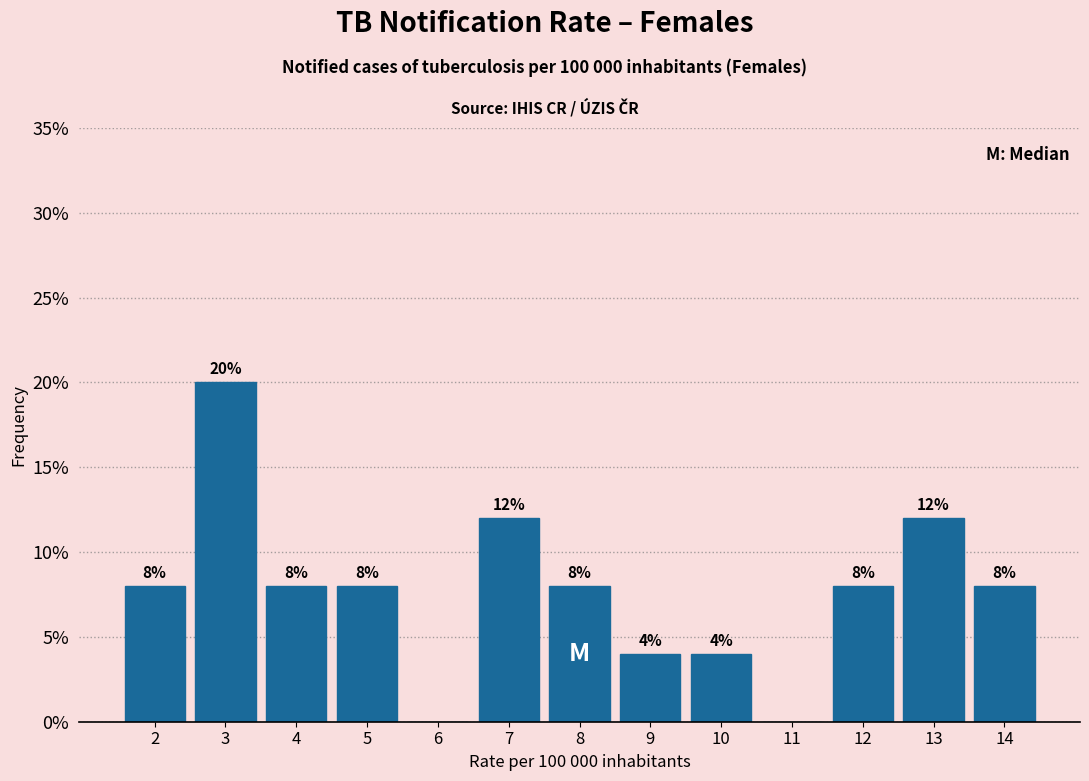

Reading left to right, what are all the values shown in this chart?

2=8	3=20	4=8	5=8	6=0	7=12	8=8	9=4	10=4	11=0	12=8	13=12	14=8